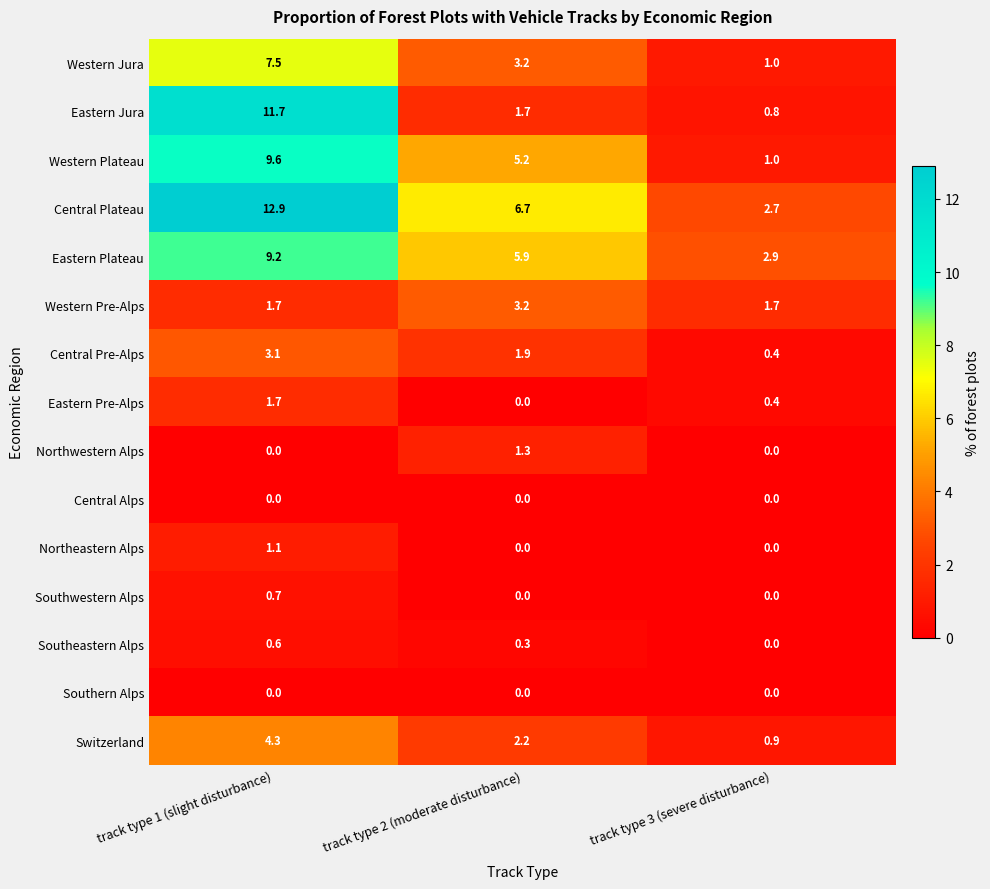

Which series has the largest total across all categories?

Central Plateau